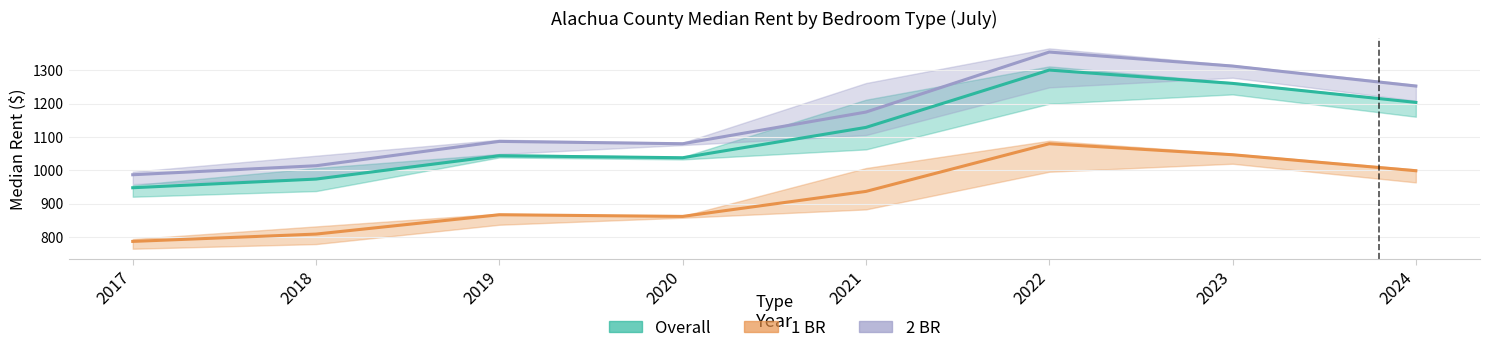

Which category has the highest value in the overall line series?

2022